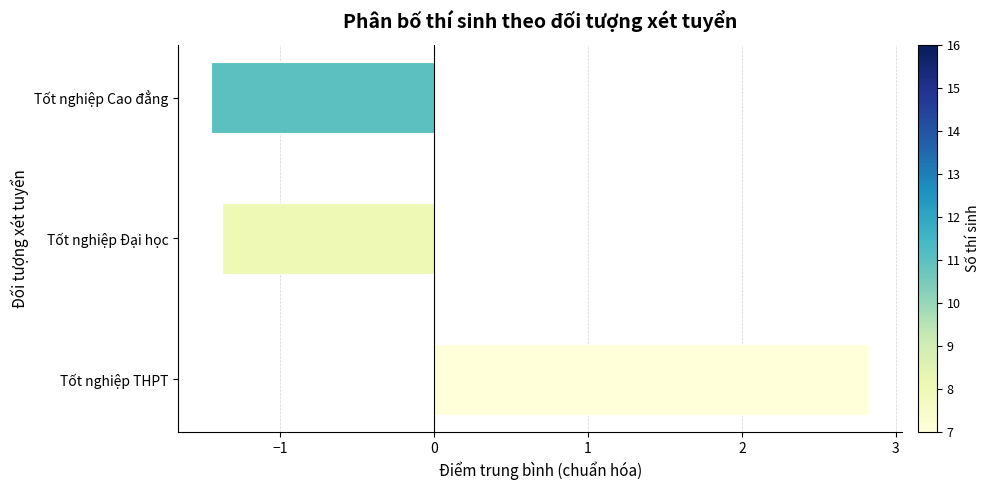

What is the difference between the maximum and second lowest values?

4.2